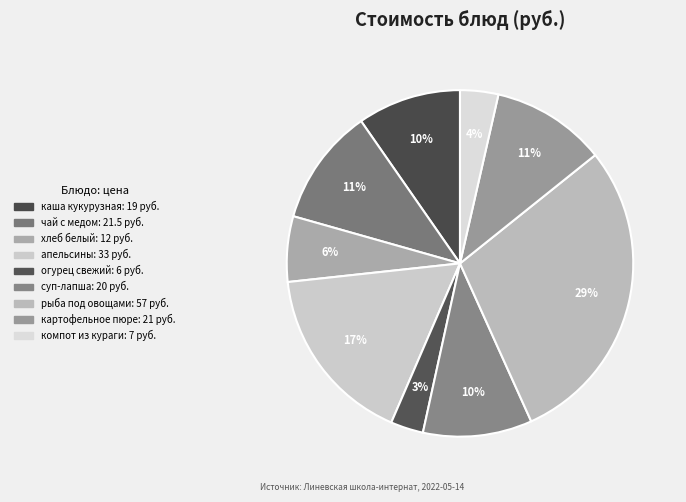

How many segments does this pie chart have?

9